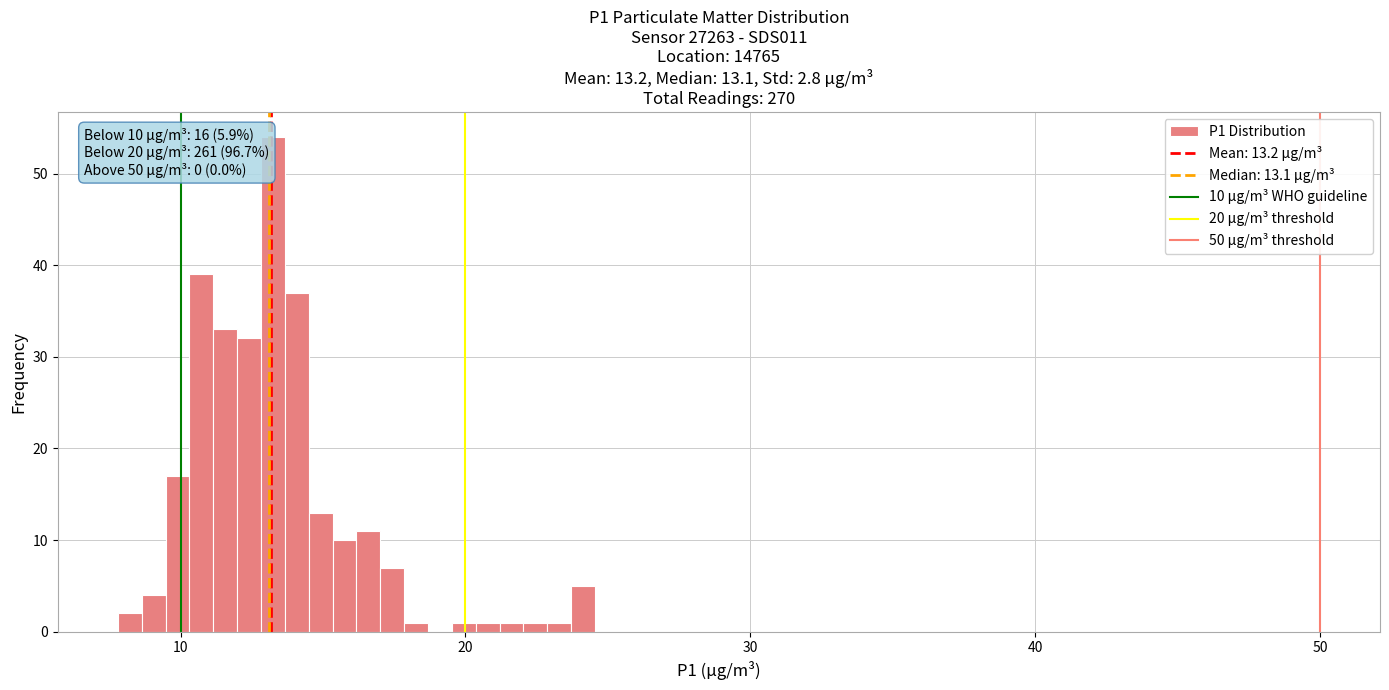

Read against the x-axis, roughly where is the centre of the tallest bar?

13